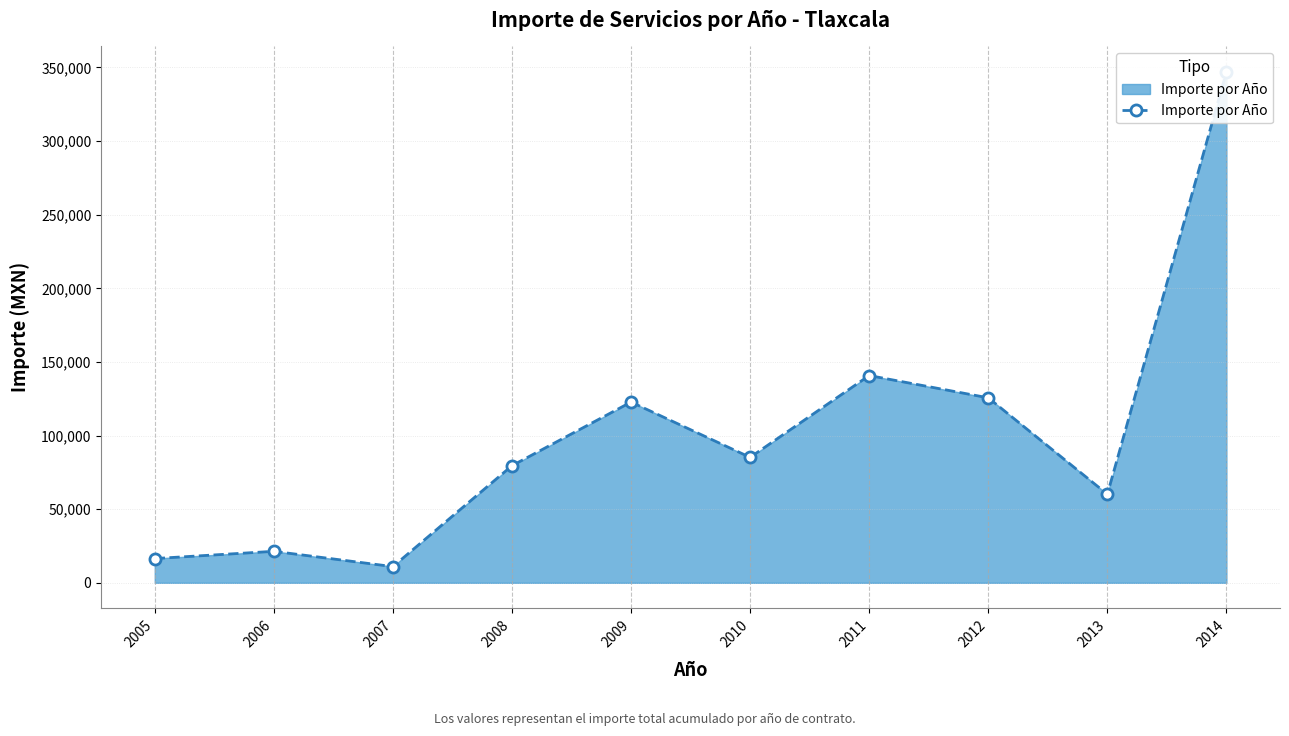

List the labels in order of value, smallest first.

2007, 2005, 2006, 2013, 2008, 2010, 2009, 2012, 2011, 2014